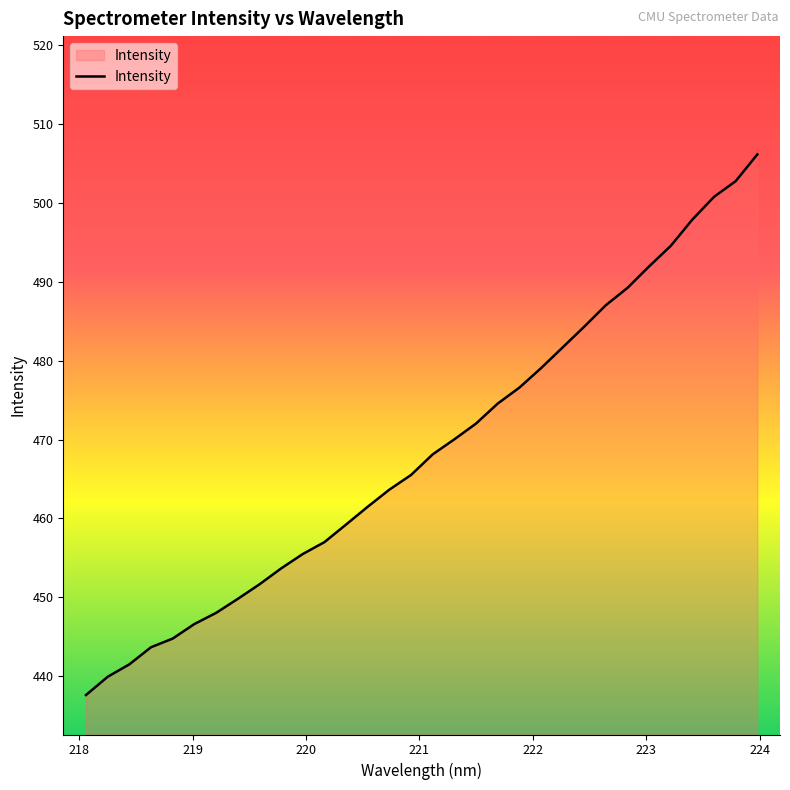

How many lines are shown in the chart?

1